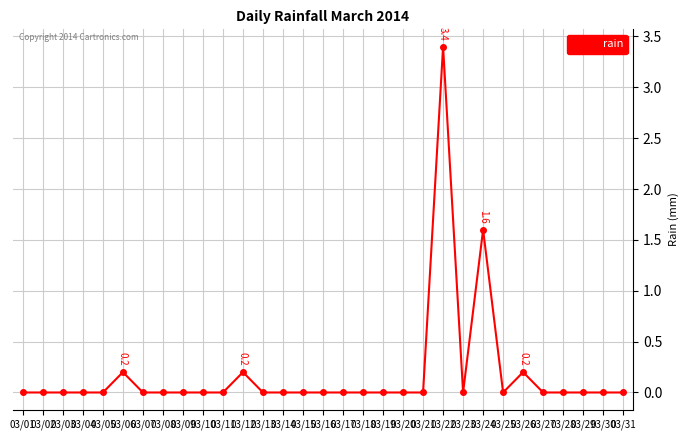

At which category does the chart reach its peak across all series?

03/22